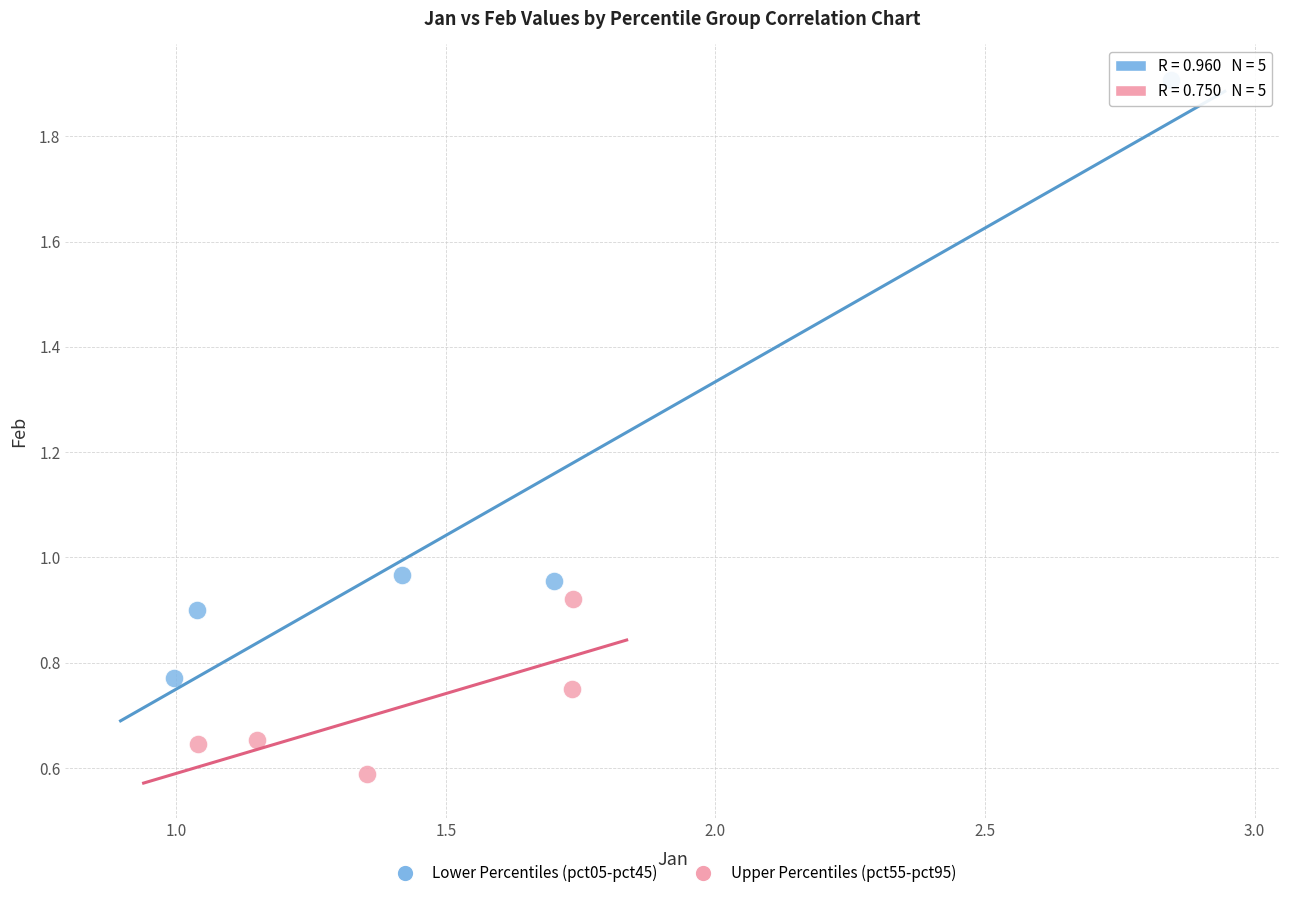

Which series reaches the minimum Y coordinate?

Upper Percentiles (pct55-pct95)